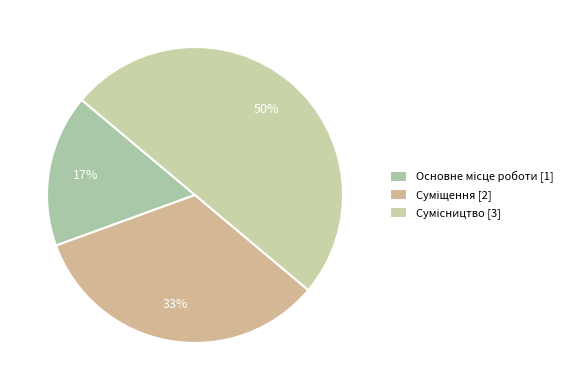

Which category has the biggest portion of the pie?

Сумісництво